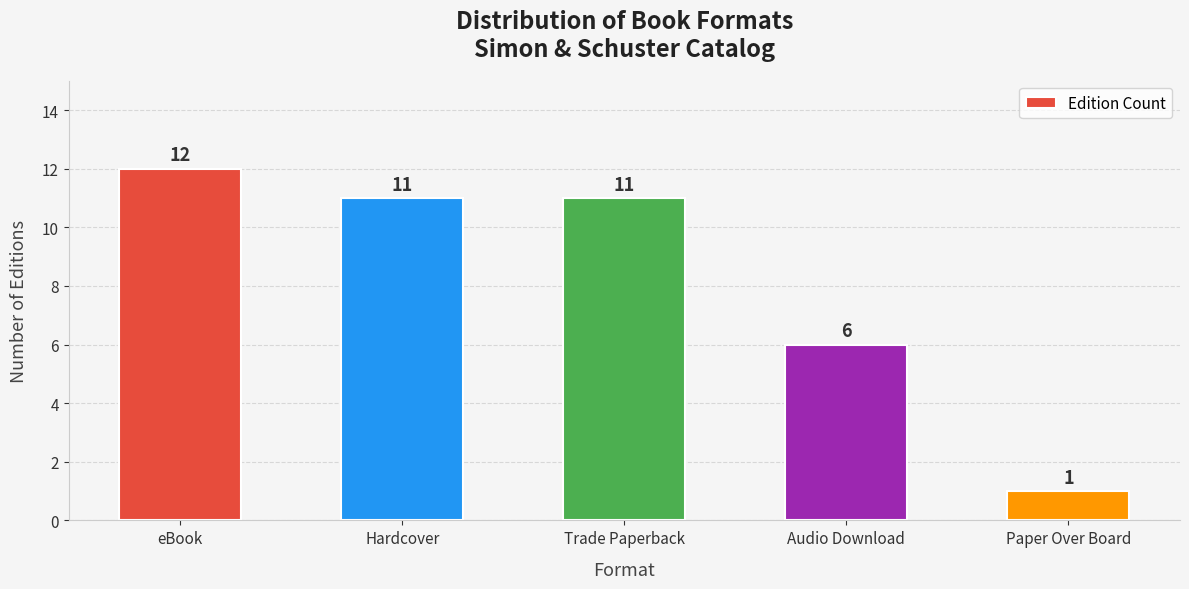

Which category has the highest value across all series?

eBook